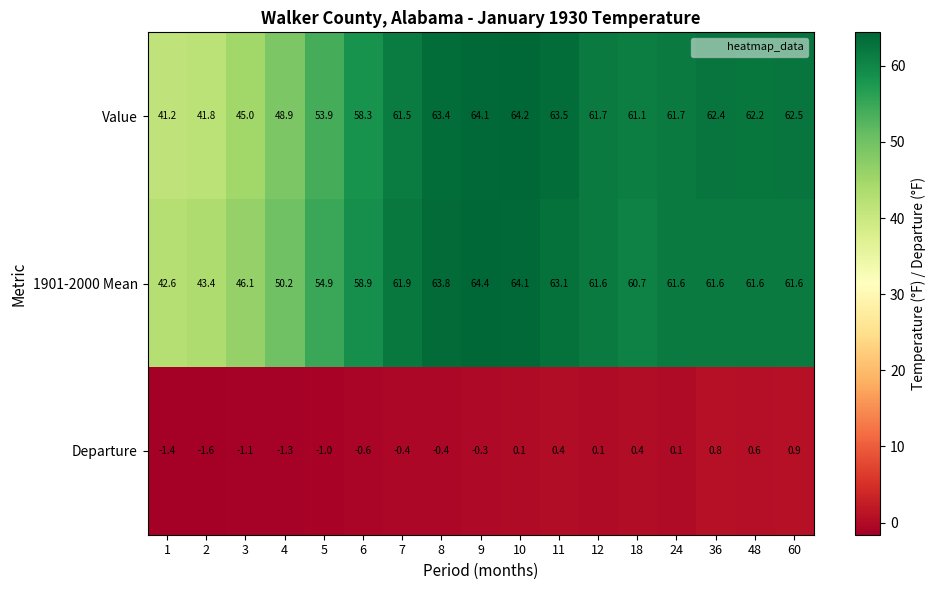

At which category is the sum across all series the highest?

10